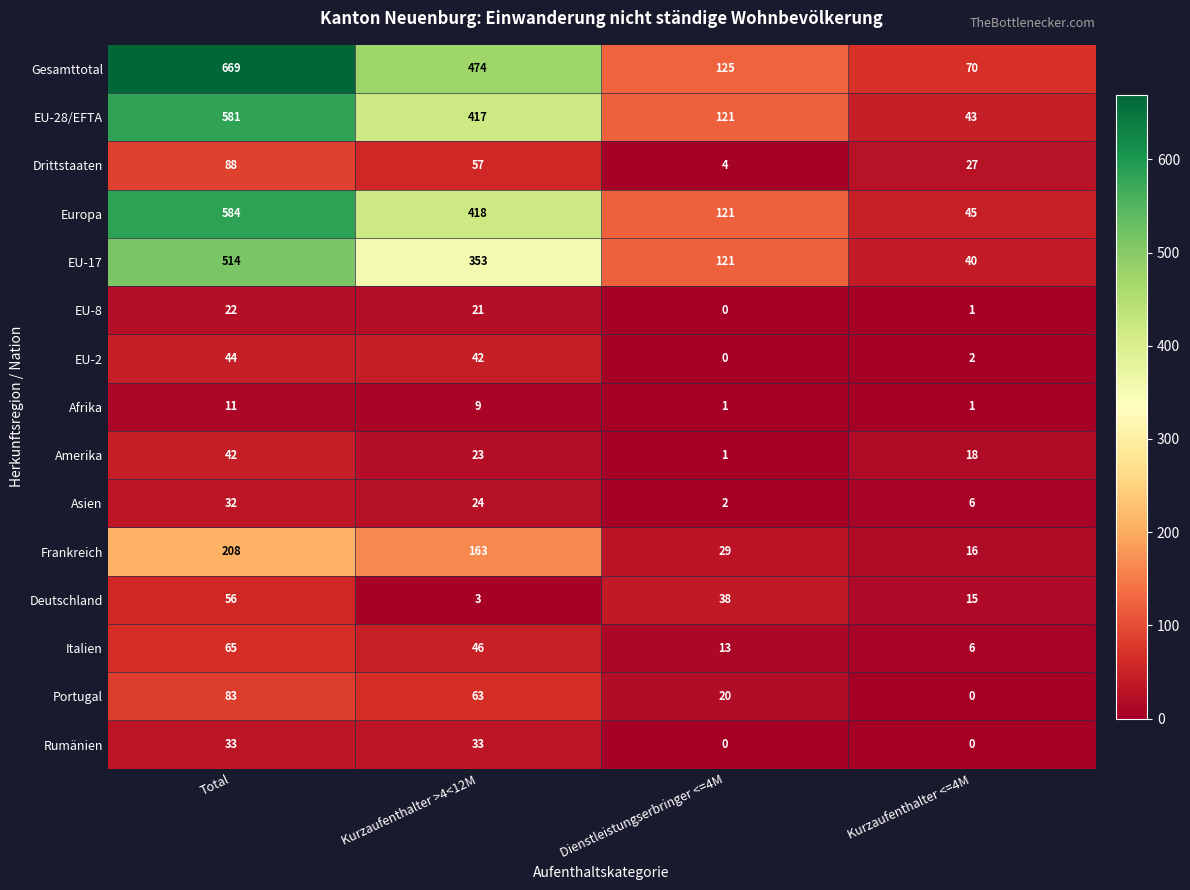

True or false: Drittstaaten has a value of 27 at Kurzaufenthalter <=4M.

True